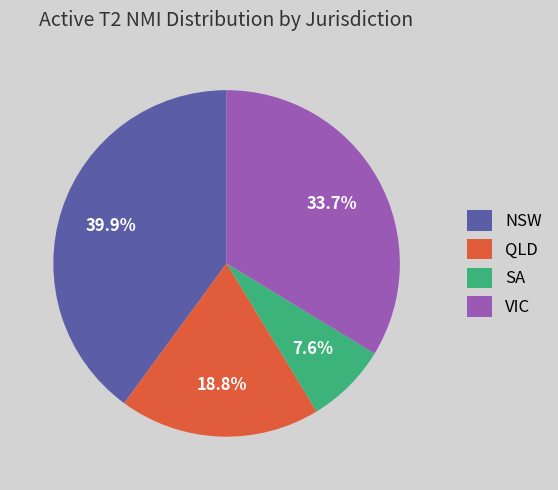

How many slices are in this pie chart?

4